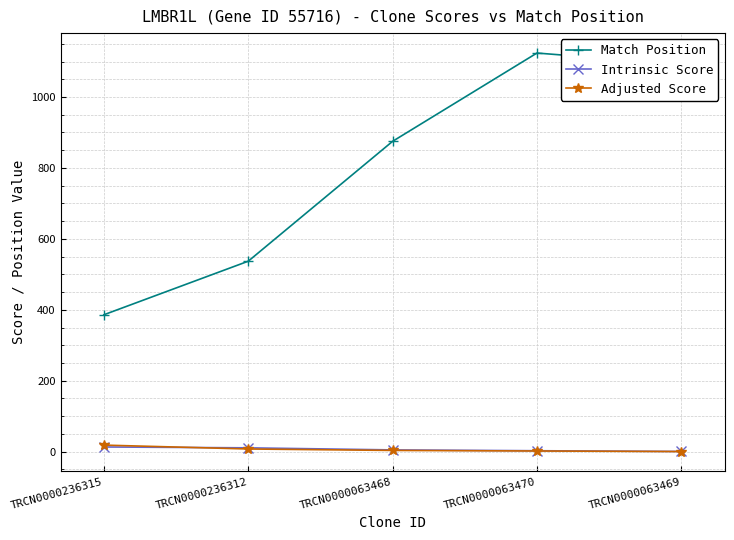

Rank the categories by Match Position value from lowest to highest.

TRCN0000236315, TRCN0000236312, TRCN0000063468, TRCN0000063469, TRCN0000063470